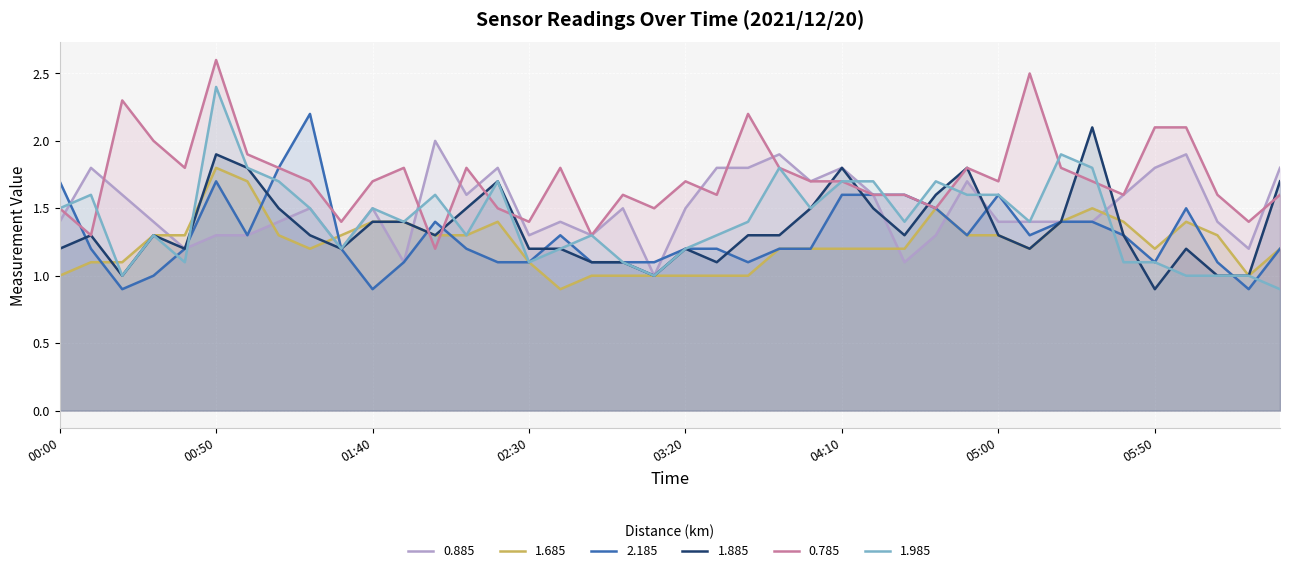

How many distinct data groups are displayed?

6